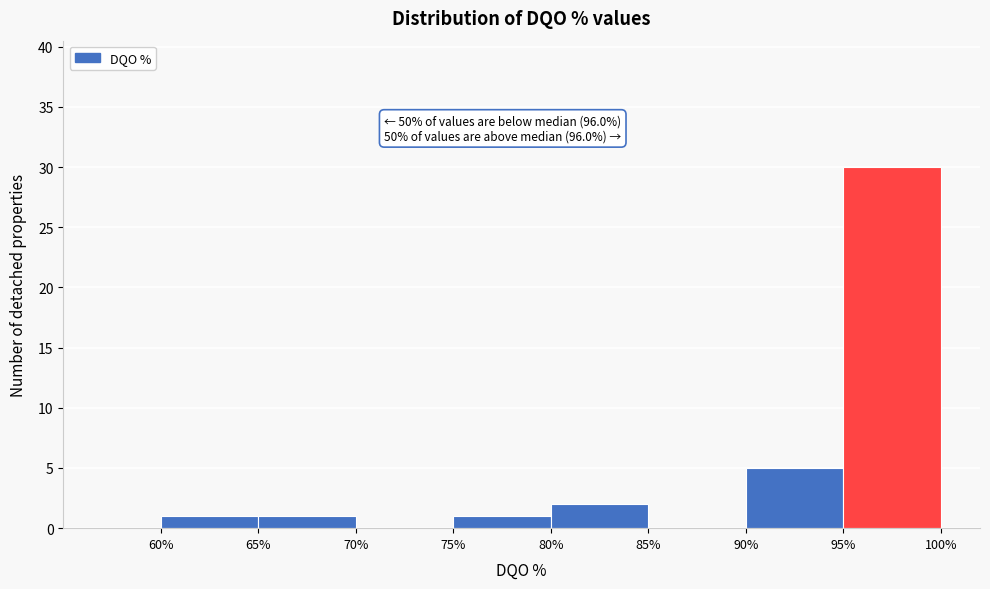

Which range on the x-axis has the tallest bar?

95% to 100%